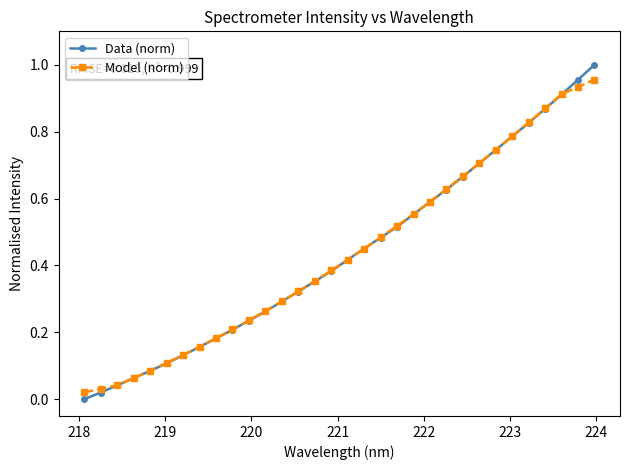

Which series has the largest range (max minus min)?

Data (norm)